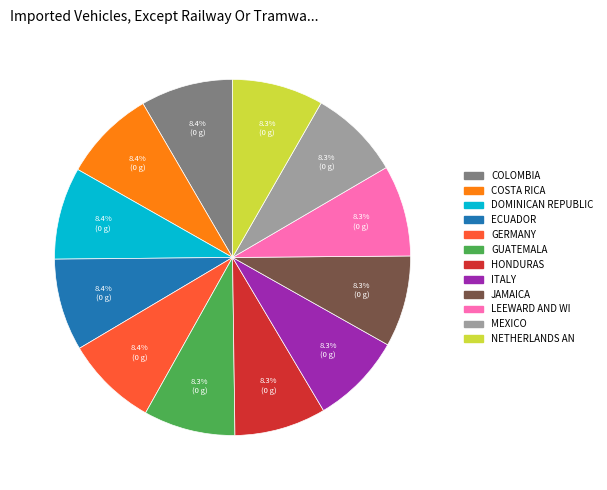

Is there a majority slice in this chart?

No